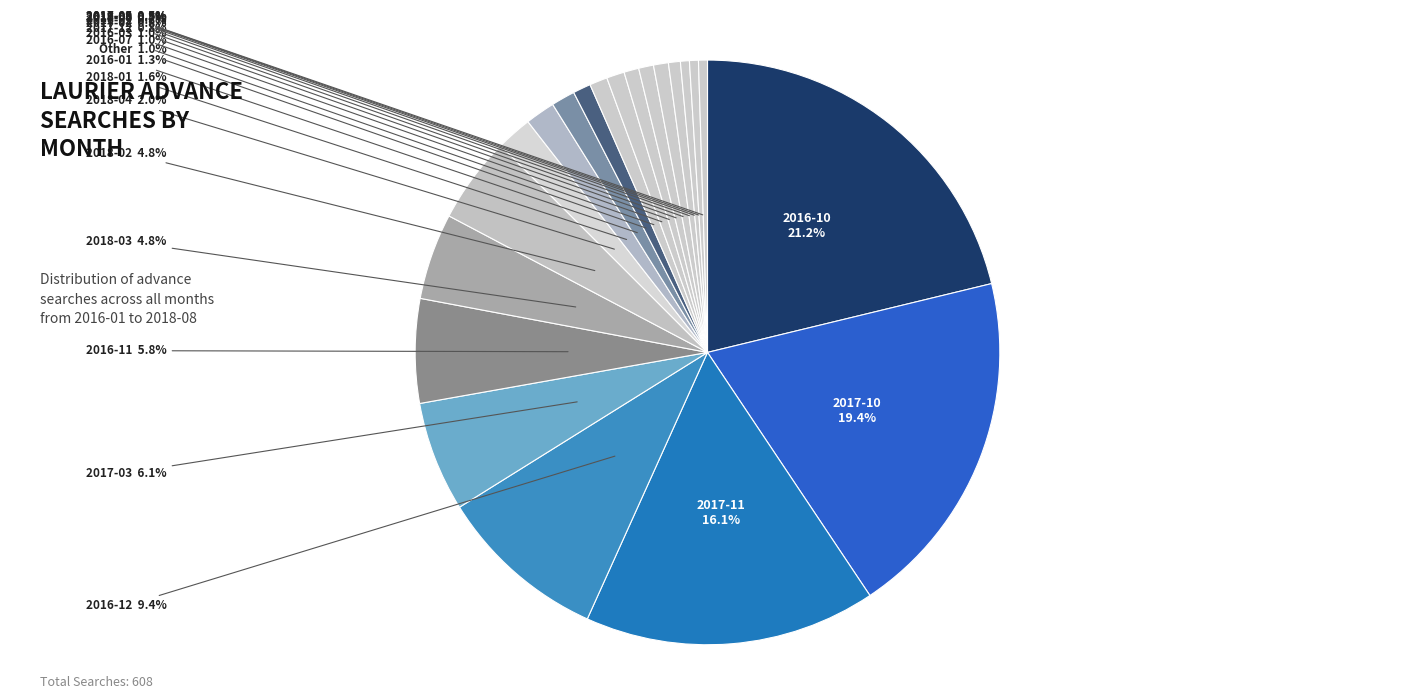

How many segments does this pie chart have?

21